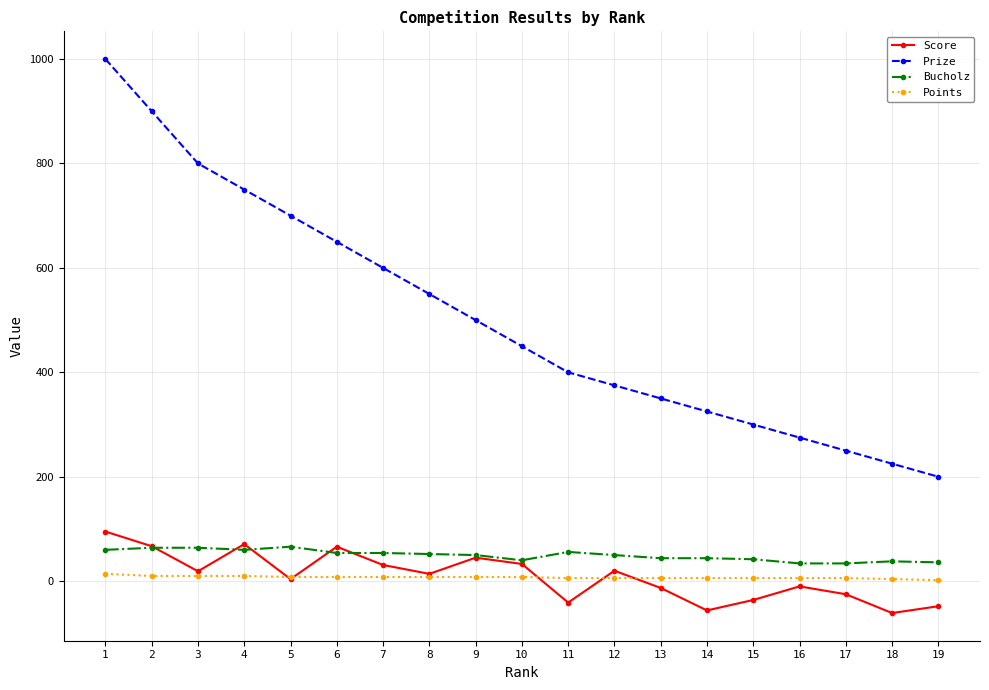

At 6, list the series in order from largest to smallest.

Prize, Score, Bucholz, Points